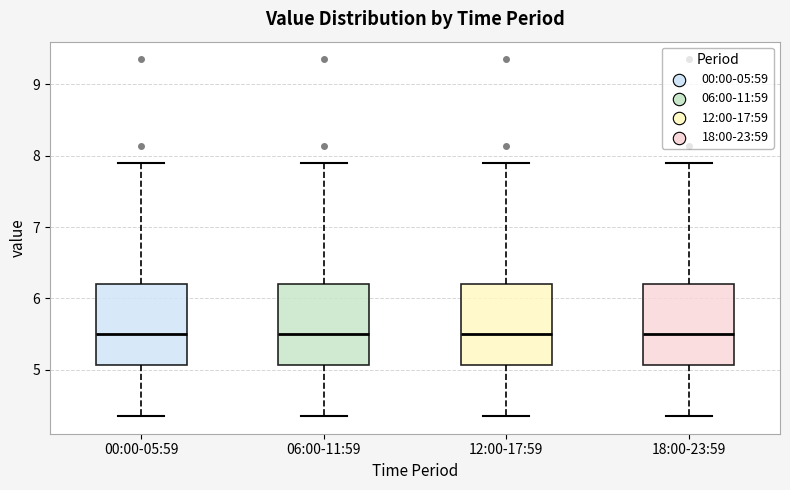

Reading left to right, read every box against the y-axis: the position of its median line, the range the box covers, and the ends of its whiskers. The values are not printed on the chart, so give them approximately, as read against the axis.

00:00-05:59: median 5.5, box 5.1 to 6.2, whiskers 4.4 to 7.9
06:00-11:59: median 5.5, box 5.1 to 6.2, whiskers 4.4 to 7.9
12:00-17:59: median 5.5, box 5.1 to 6.2, whiskers 4.4 to 7.9
18:00-23:59: median 5.5, box 5.1 to 6.2, whiskers 4.4 to 7.9